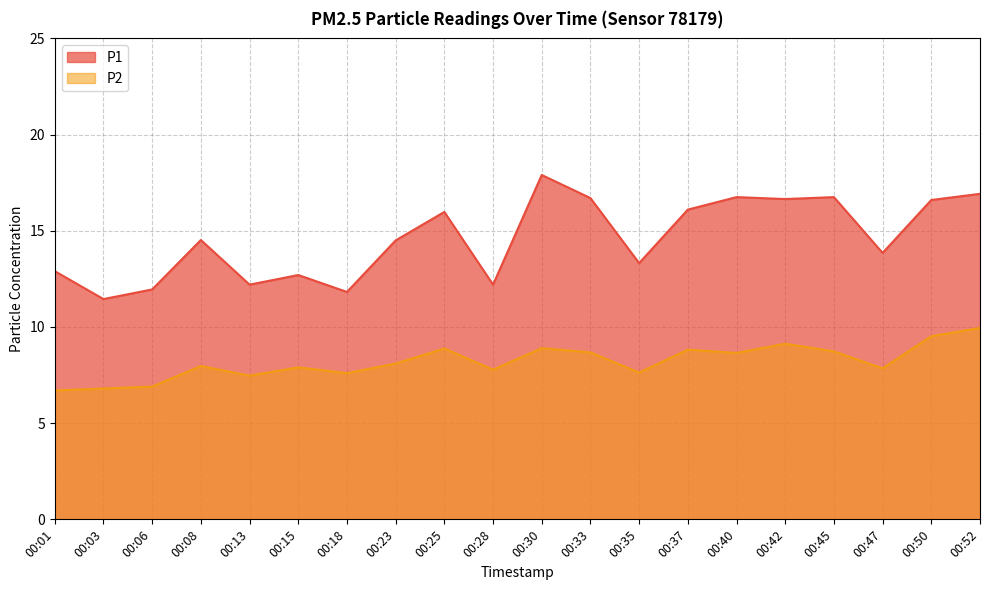

Which series has the largest range (max minus min)?

P1